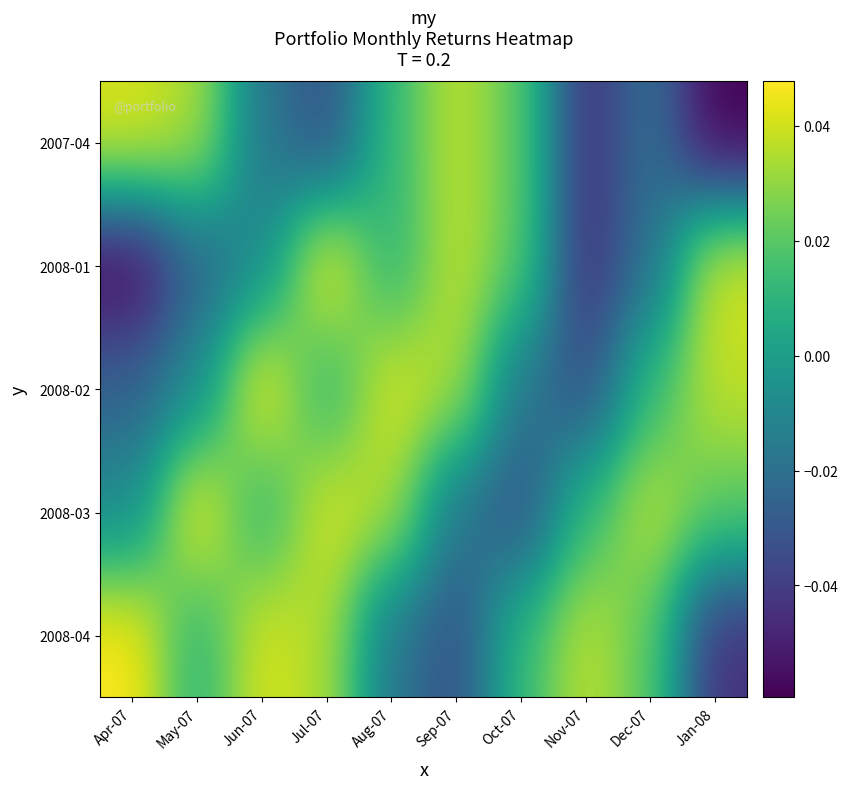

What is the difference between the highest and lowest values at Nov-07?

0.1